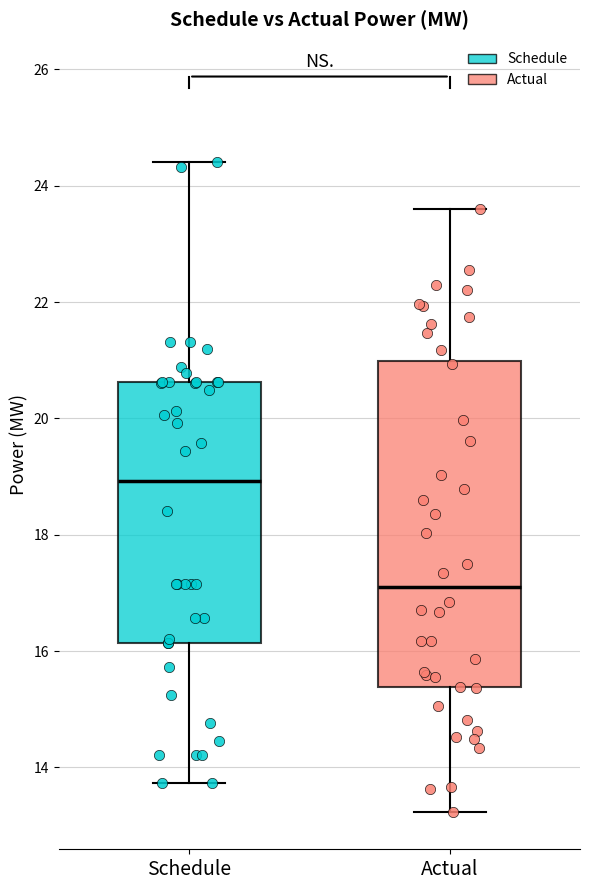

Comparing the boxes themselves (not the whiskers), which one is the tallest?

Actual